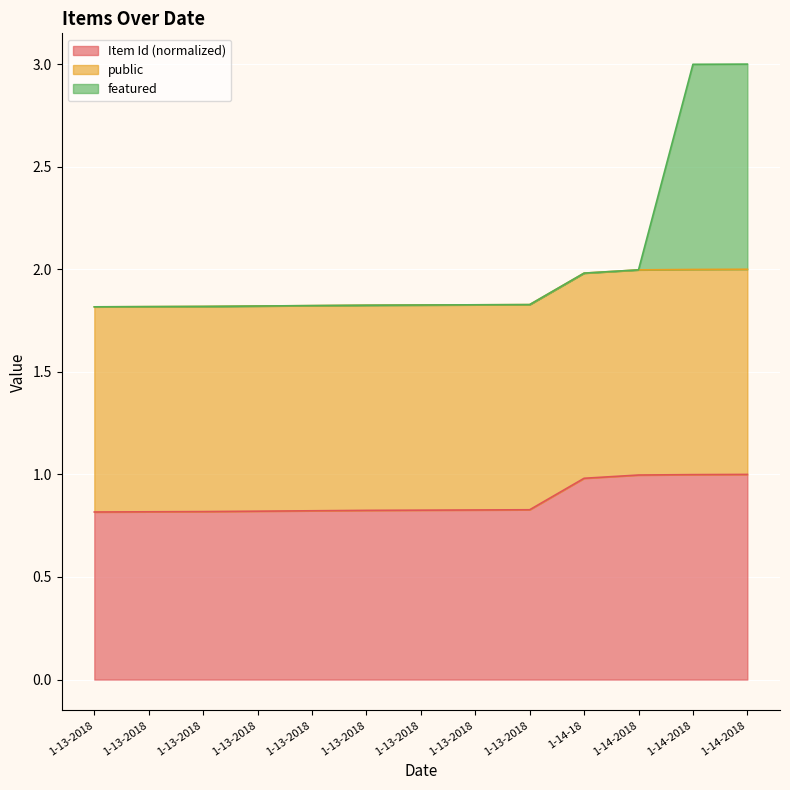

True or false: featured and Item Id intersect in this chart.

False